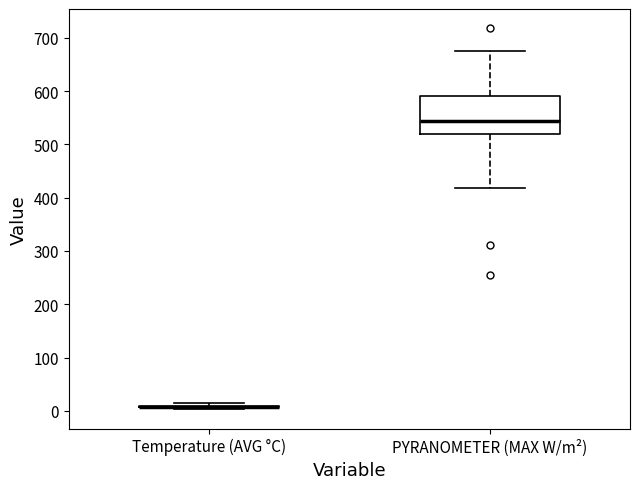

Which box is the tallest, from its lower edge to its upper edge?

PYRANOMETER (MAX W/m²)